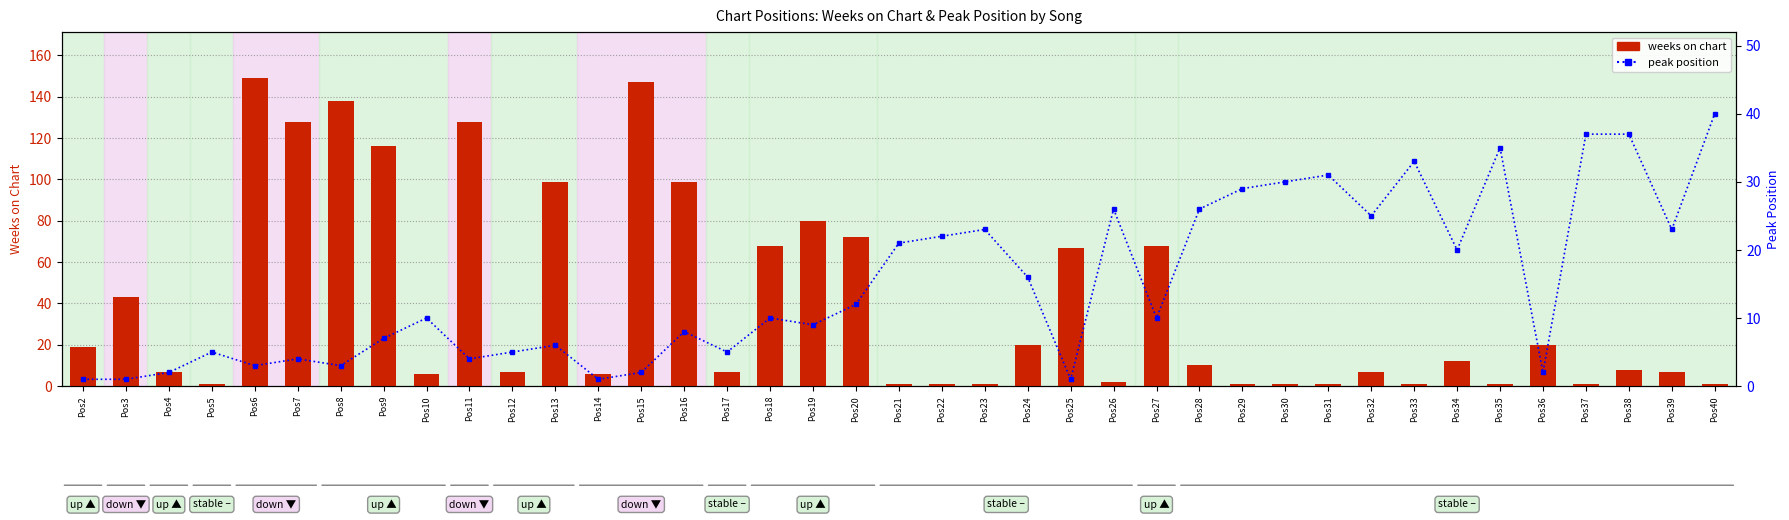

At how many categories does at least one series exceed 113?

6